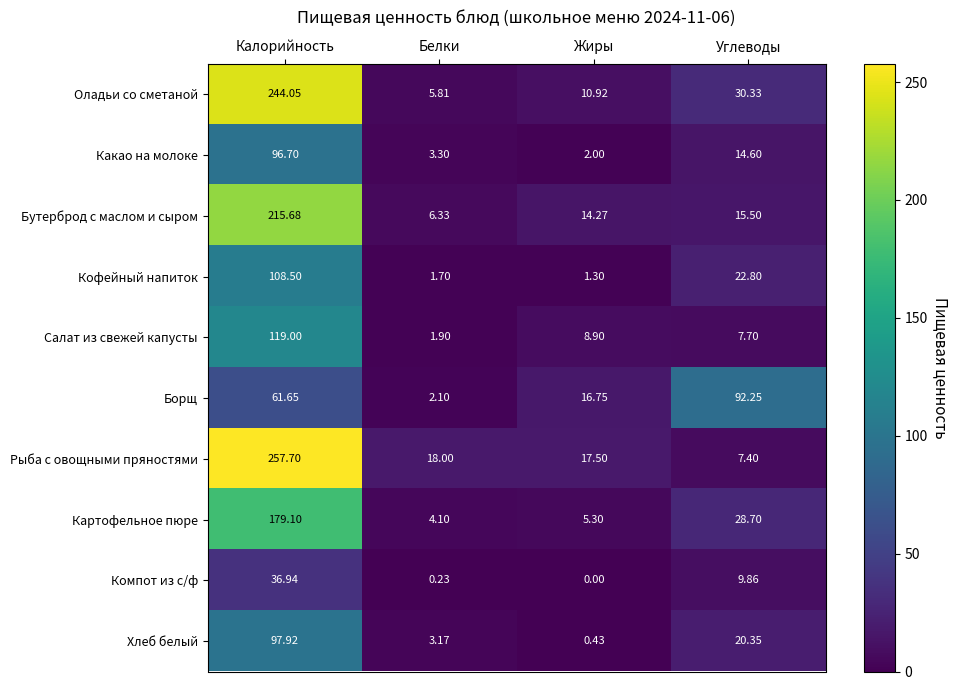

Where is Хлеб белый nearest to the value 49?

Углеводы